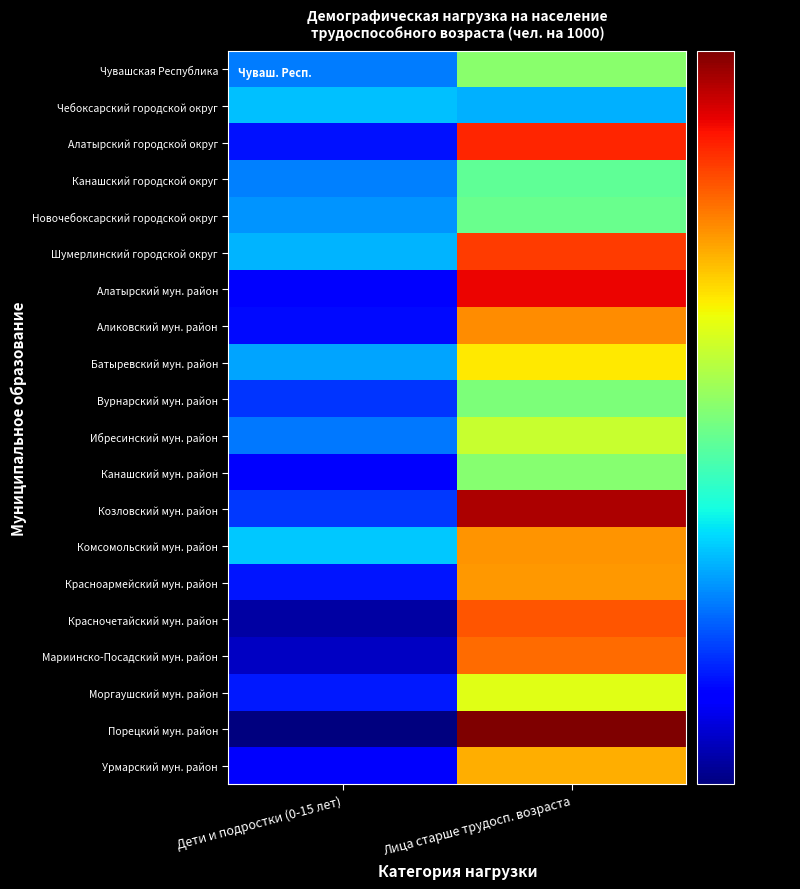

Reading left to right, what are all the values shown in this chart?

Чувашская Республика: Дети и подростки (0-15 лет)=345	Лица старше трудосп. возраста=452
Чебоксарский городской округ: Дети и подростки (0-15 лет)=369	Лица старше трудосп. возраста=363
Алатырский городской округ: Дети и подростки (0-15 лет)=310	Лица старше трудосп. возраста=645
Канашский городской округ: Дети и подростки (0-15 лет)=346	Лица старше трудосп. возраста=429
Новочебоксарский городской округ: Дети и подростки (0-15 лет)=353	Лица старше трудосп. возраста=435
Шумерлинский городской округ: Дети и подростки (0-15 лет)=364	Лица старше трудосп. возраста=631
Алатырский мун. район: Дети и подростки (0-15 лет)=301	Лица старше трудосп. возраста=668
Аликовский мун. район: Дети и подростки (0-15 лет)=307	Лица старше трудосп. возраста=577
Батыревский мун. район: Дети и подростки (0-15 лет)=359	Лица старше трудосп. возраста=523
Вурнарский мун. район: Дети и подростки (0-15 лет)=321	Лица старше трудосп. возраста=446
Ибресинский мун. район: Дети и подростки (0-15 лет)=343	Лица старше трудосп. возраста=488
Канашский мун. район: Дети и подростки (0-15 лет)=304	Лица старше трудосп. возраста=450
Козловский мун. район: Дети и подростки (0-15 лет)=322	Лица старше трудосп. возраста=708
Комсомольский мун. район: Дети и подростки (0-15 лет)=372	Лица старше трудосп. возраста=573
Красноармейский мун. район: Дети и подростки (0-15 лет)=311	Лица старше трудосп. возраста=571
Красночетайский мун. район: Дети и подростки (0-15 лет)=277	Лица старше трудосп. возраста=614
Мариинско-Посадский мун. район: Дети и подростки (0-15 лет)=285	Лица старше трудосп. возраста=598
Моргаушский мун. район: Дети и подростки (0-15 лет)=312	Лица старше трудосп. возраста=503
Порецкий мун. район: Дети и подростки (0-15 лет)=268	Лица старше трудосп. возраста=737
Урмарский мун. район: Дети и подростки (0-15 лет)=300	Лица старше трудосп. возраста=558